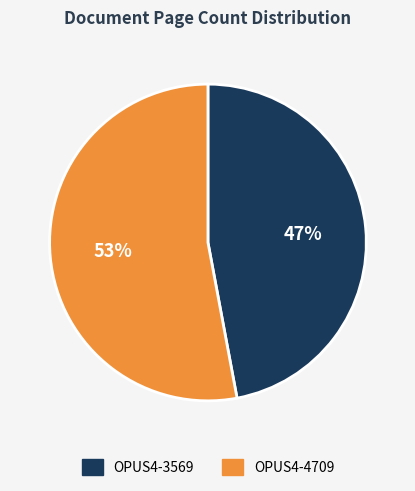

What is the smallest slice in the pie chart?

OPUS4-3569